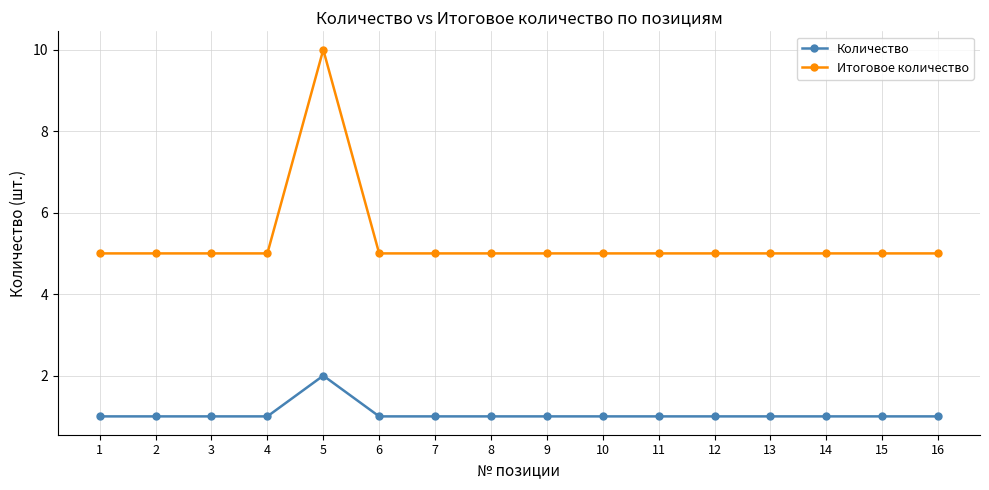

Reading left to right, extract all data points from this chart.

Количество: 1	1	1	1	2	1	1	1	1	1	1	1	1	1	1	1
Итоговое количество: 5	5	5	5	10	5	5	5	5	5	5	5	5	5	5	5